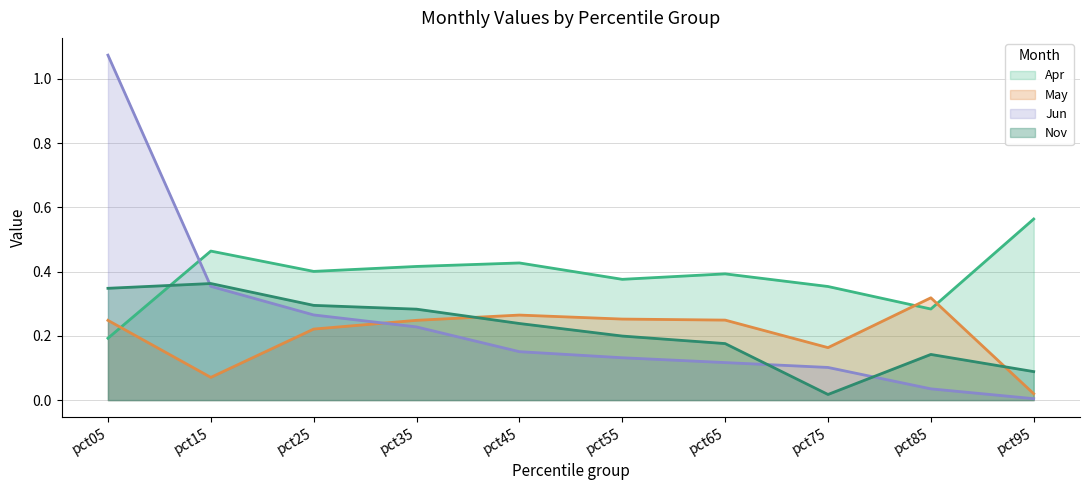

Is it true that Apr equals 0.2 at pct65?

False